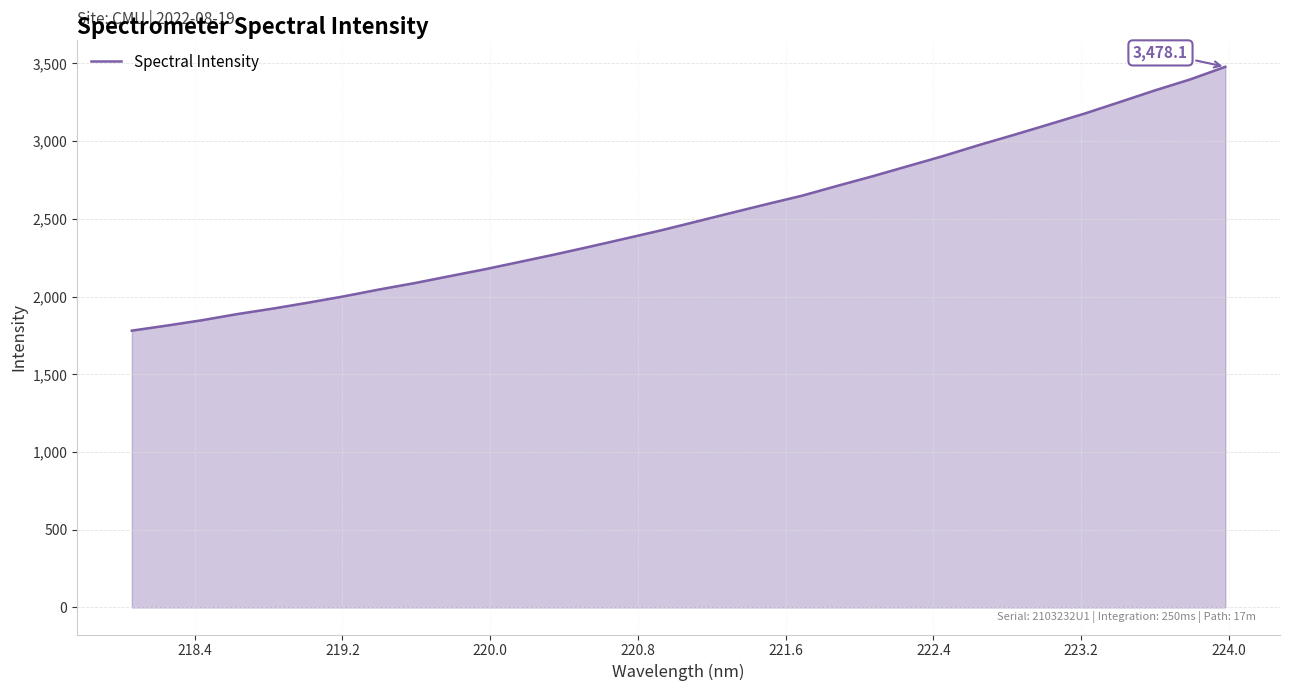

What is the smallest value displayed?

1781.0